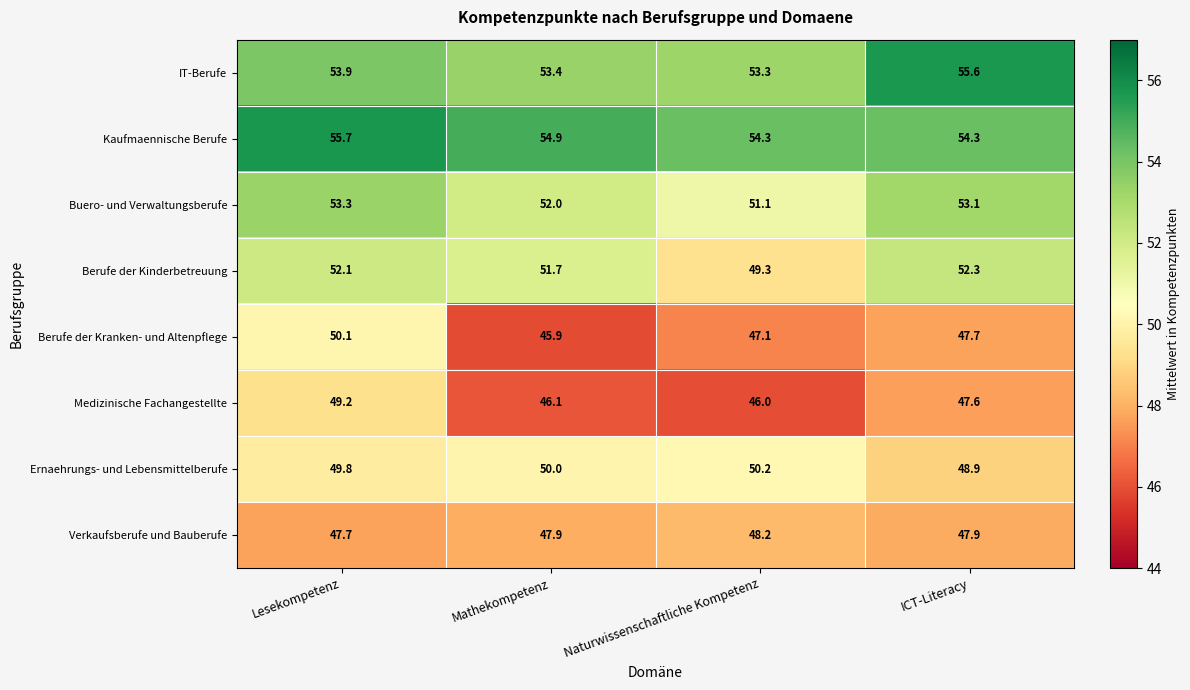

Is it true that Medizinische Fachangestellte equals 47.6 at ICT-Literacy?

True